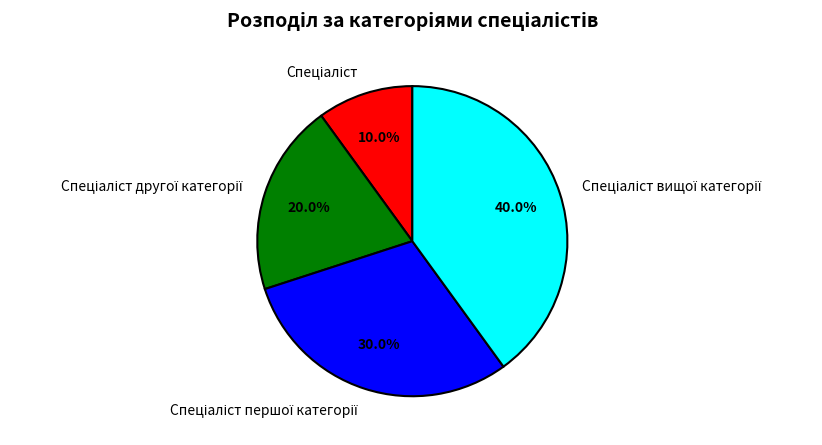

To the nearest percent, what is the average slice percentage?

25%